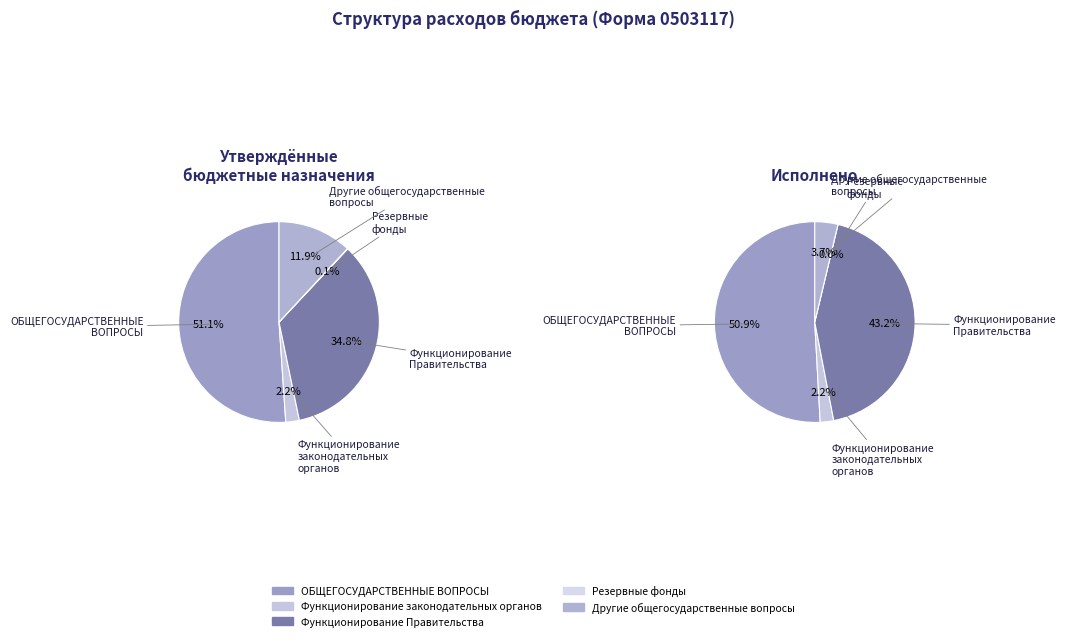

Which slice is the smallest?

Резервные фонды